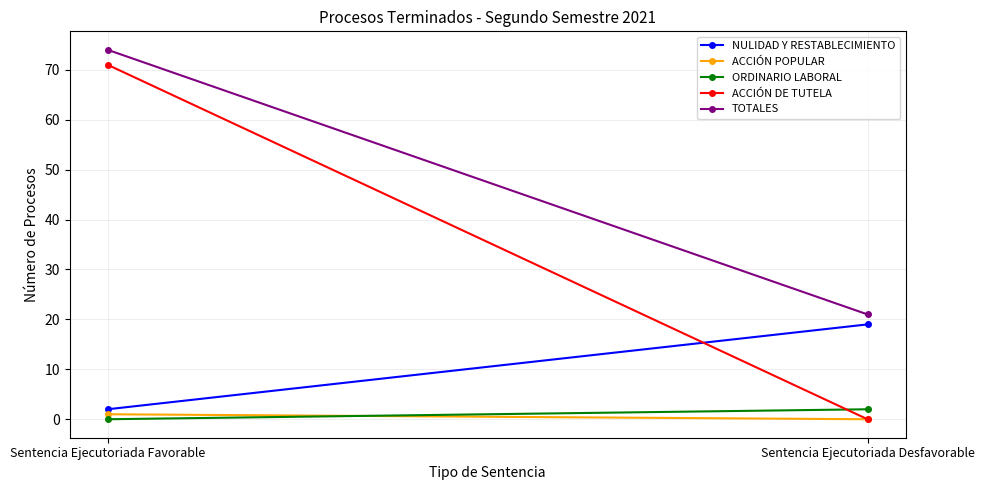

What is the sum of all TOTALES values?

95